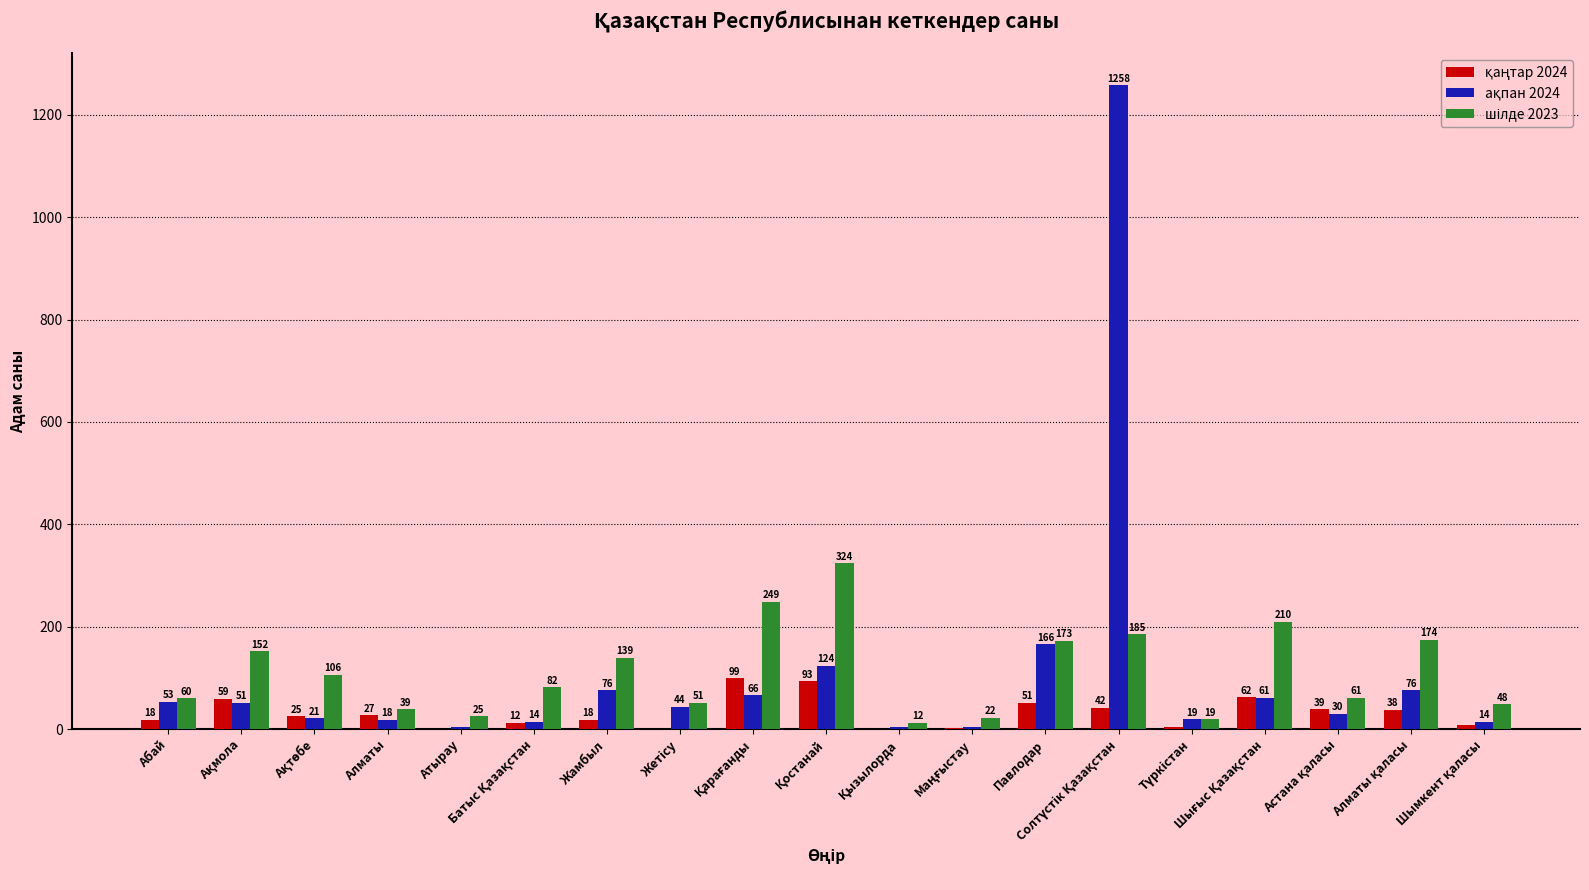

What is the maximum value shown in the chart?

1258